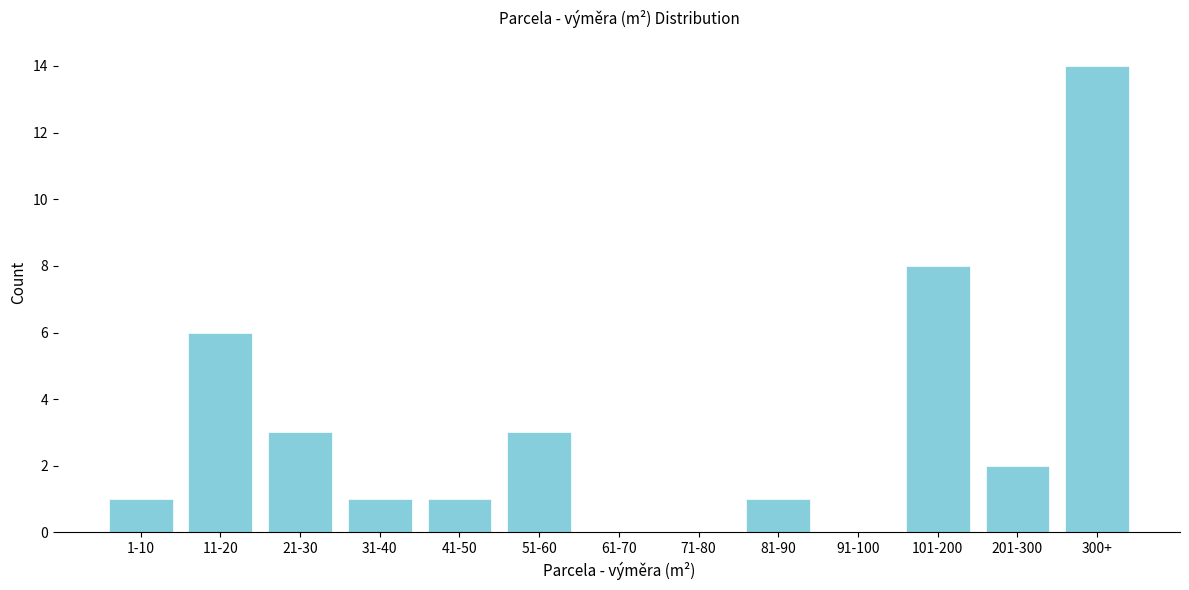

Reading right to left, extract all data points from this chart.

300+=14	201-300=2	101-200=8	91-100=0	81-90=1	71-80=0	61-70=0	51-60=3	41-50=1	31-40=1	21-30=3	11-20=6	1-10=1